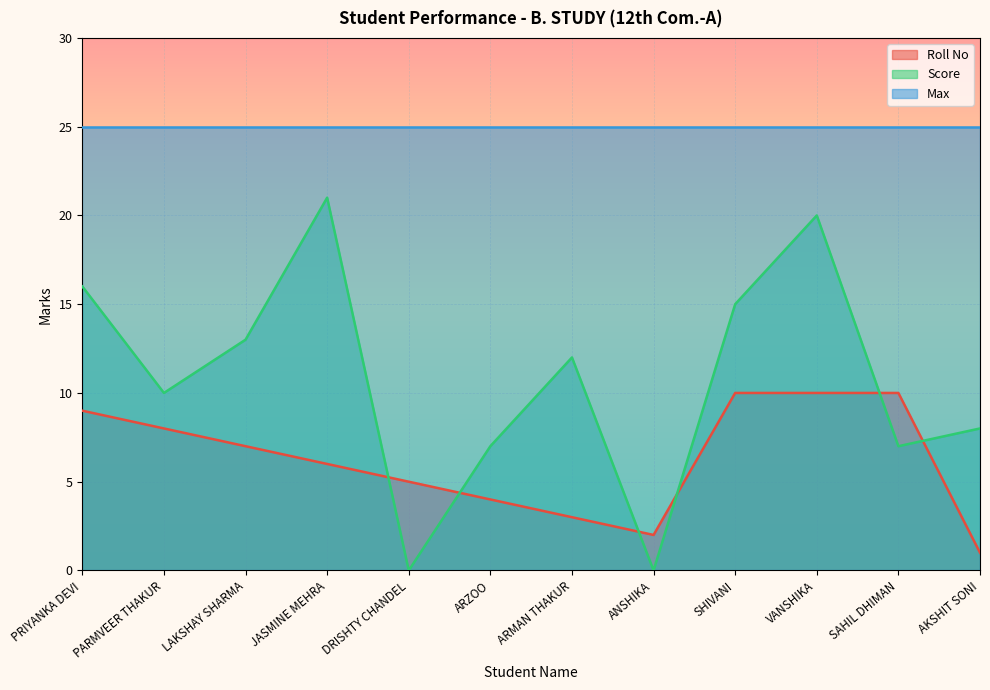

Where does the Roll No series first go above 7?

PRIYANKA DEVI